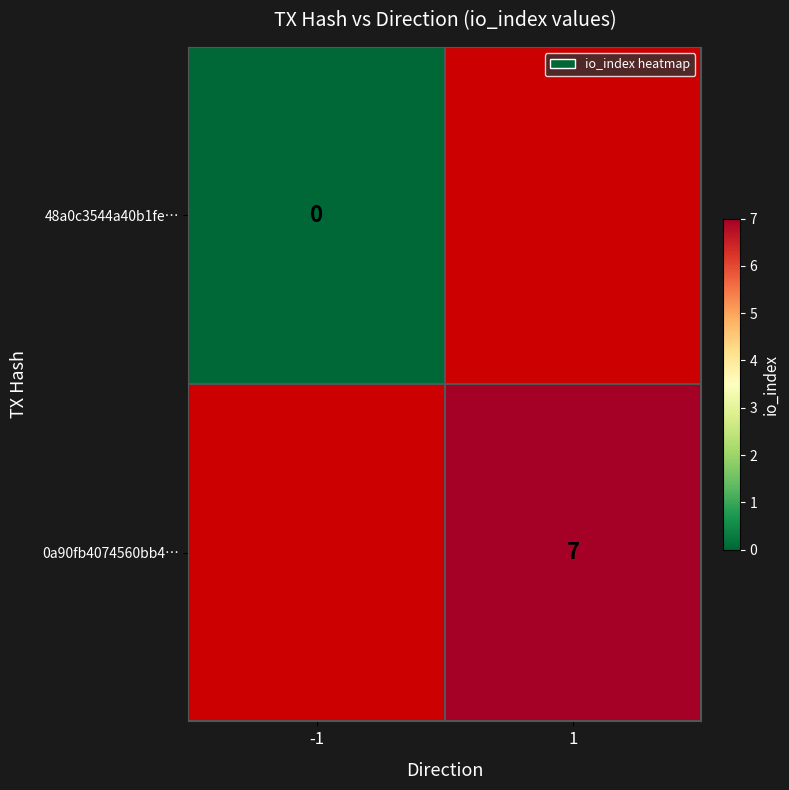

Is the value of 48a0c3544a40b1fe… at -1 greater than the value of 0a90fb4074560bb4… at 1?

No